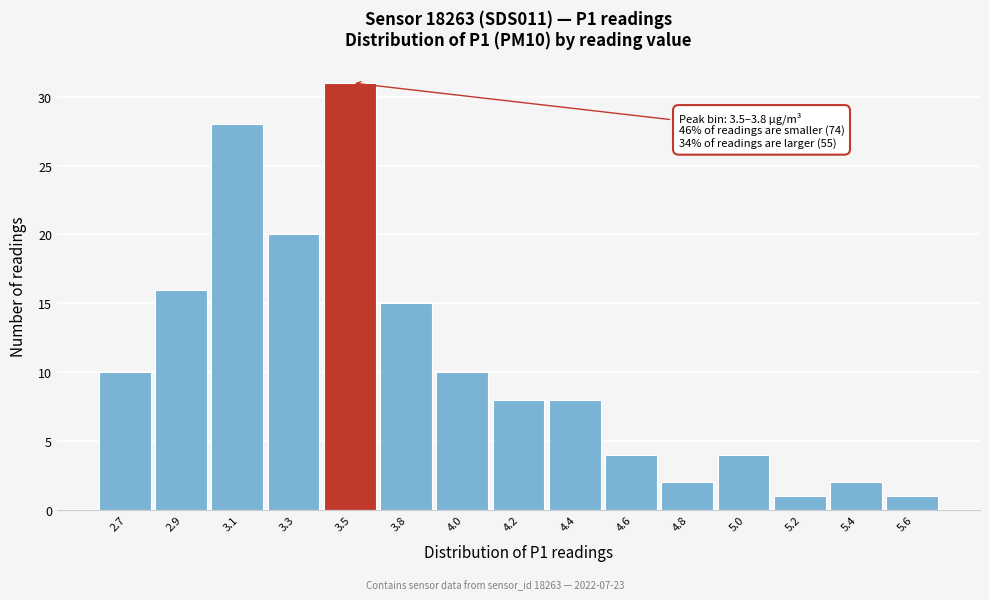

Reading right to left, extract all data points from this chart.

5.6=1	5.4=2	5.2=1	5.0=4	4.8=2	4.6=4	4.4=8	4.2=8	4.0=10	3.8=15	3.5=31	3.3=20	3.1=28	2.9=16	2.7=10